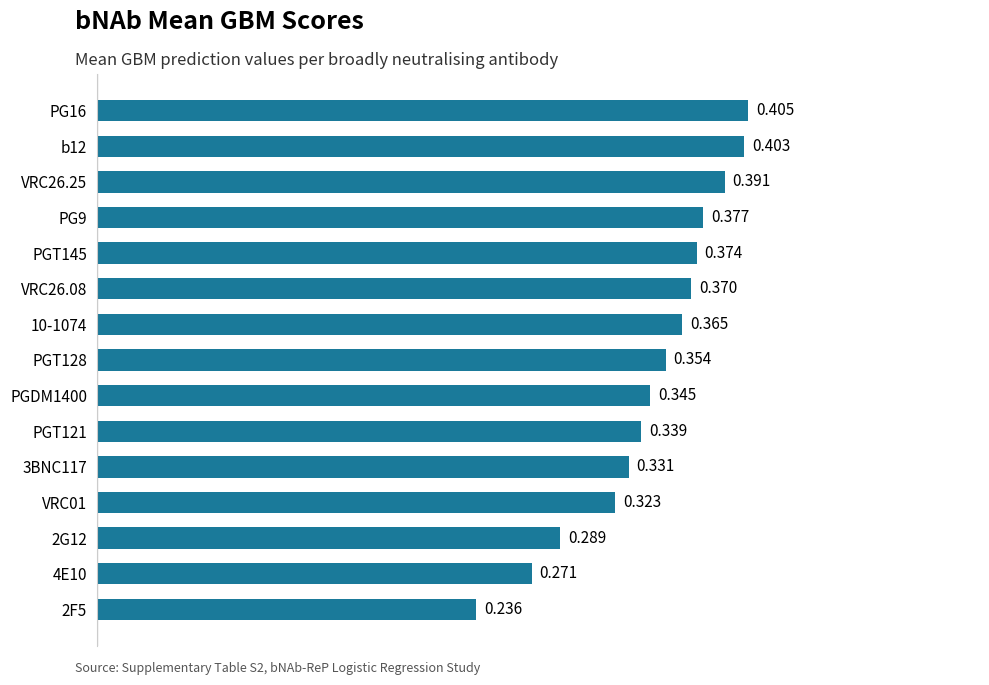

What is the difference between the maximum and minimum values?

0.2